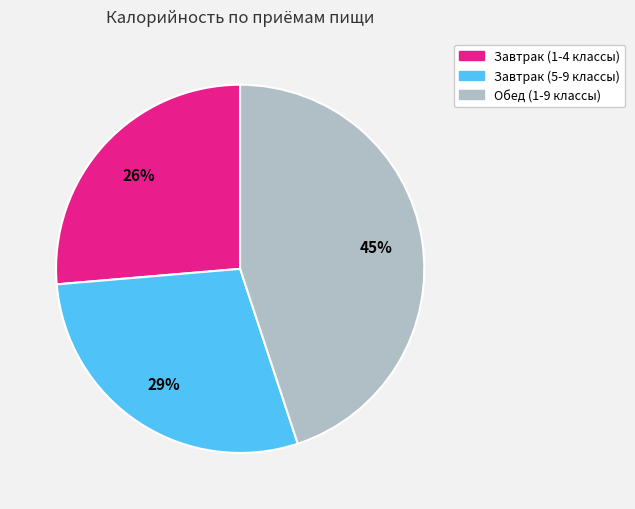

Count the number of slices in the pie.

3